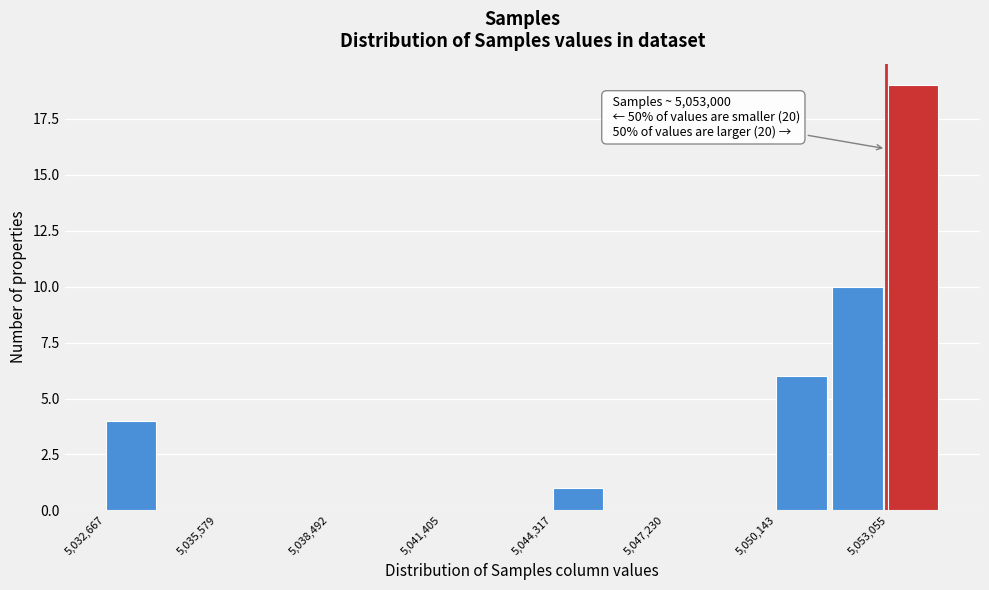

Read against the x-axis, roughly where is the centre of the tallest bar?

5053500